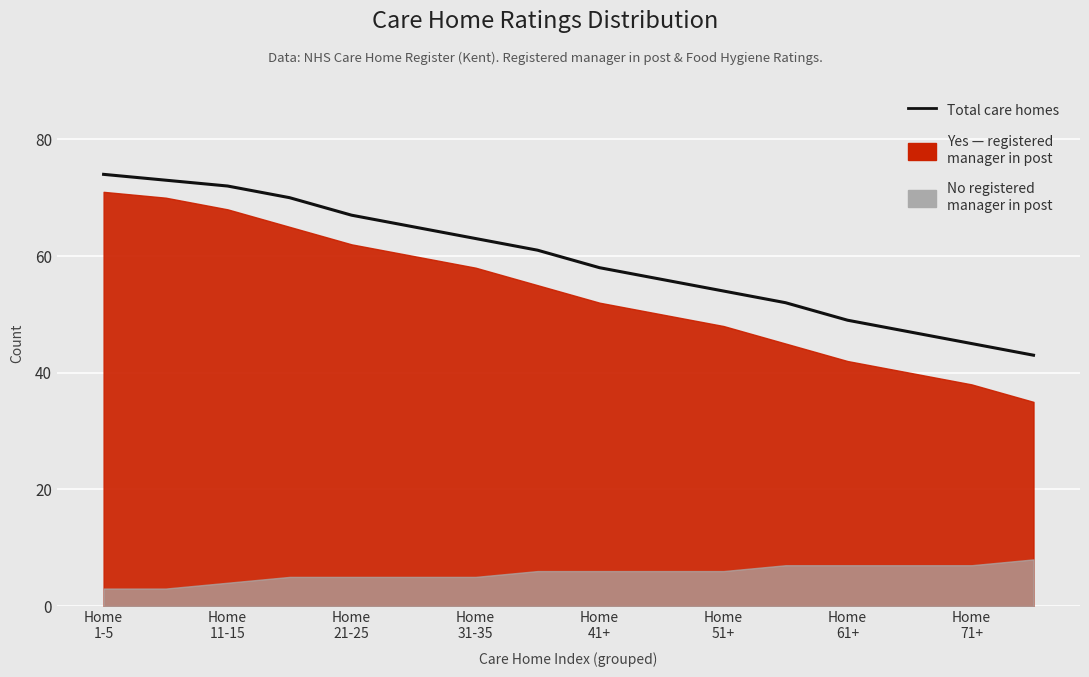

Reading right to left, transcribe all the data shown in this chart.

43	45	47	49	52	54	56	58	61	63	65	67	70	72	73	74